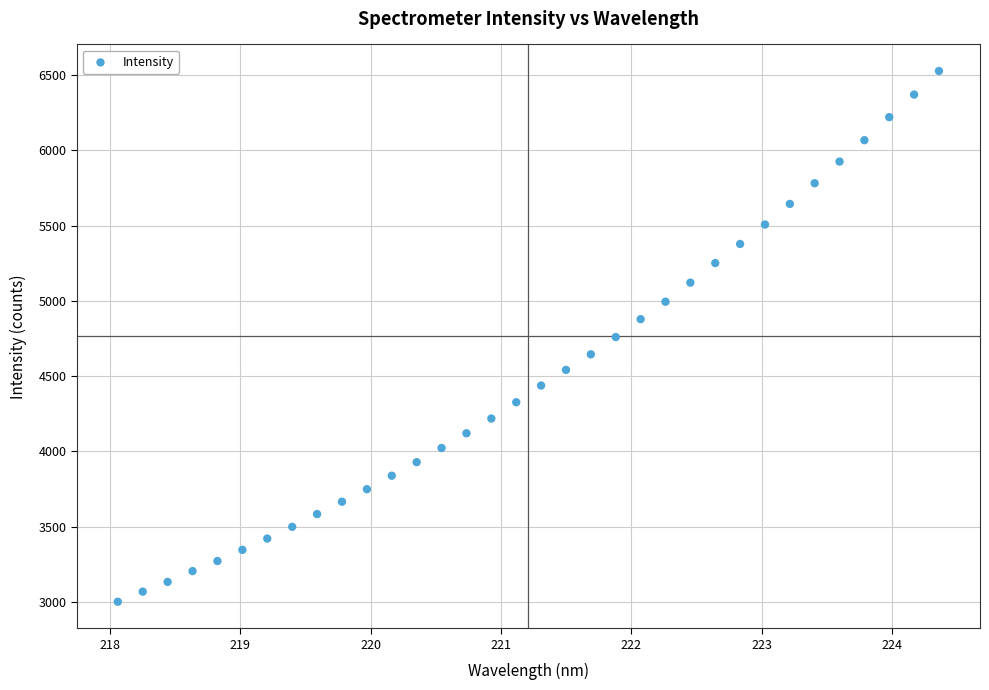

What is the range of X values (max minus min)?

6.3